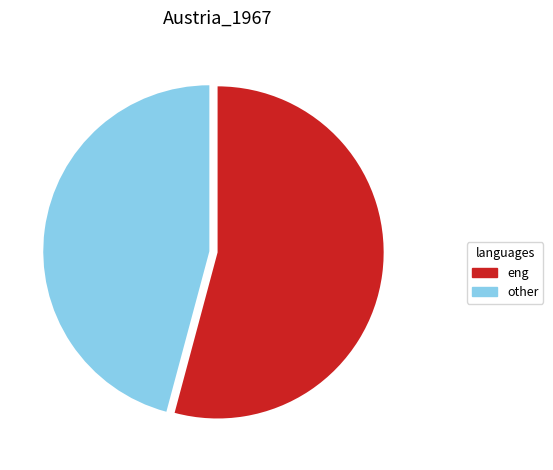

Rank the categories by value from lowest to highest.

other, eng